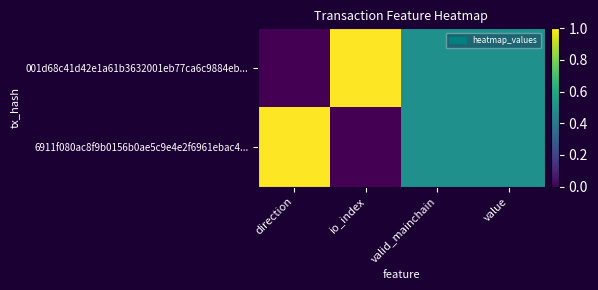

Which series has the widest spread of values?

001d68c41d42e1a61b3632001eb77ca6c9884eb...